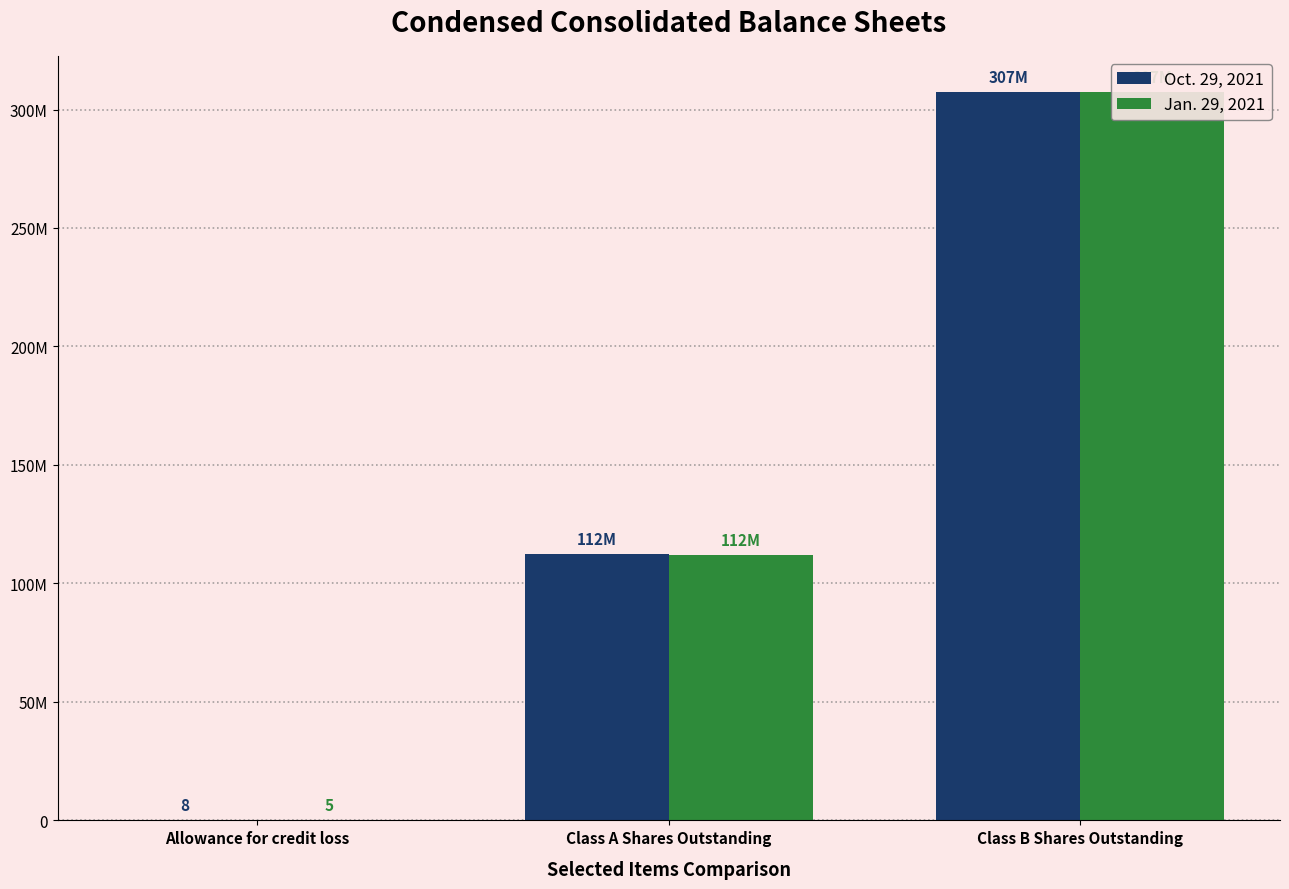

What is the difference between the Jan. 29, 2021 values at Class B Shares Outstanding and Allowance for credit loss?

307221995